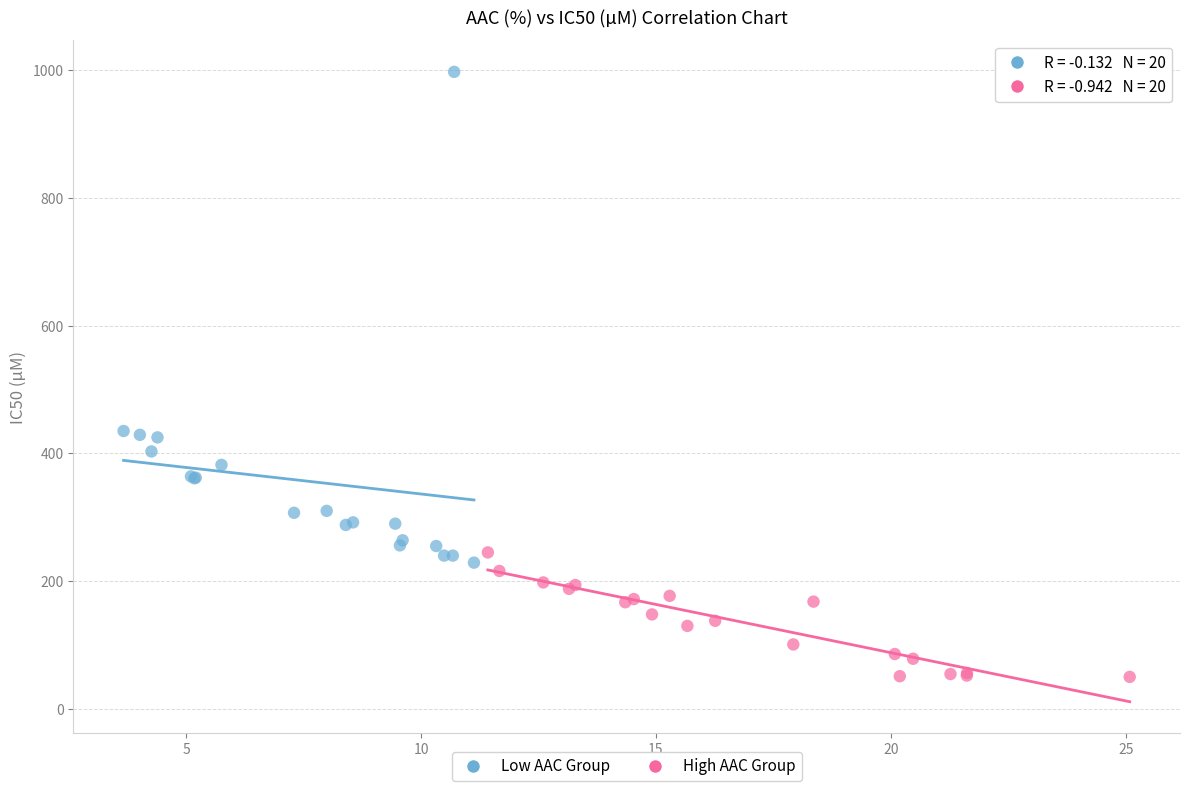

Which series has the largest Y range (max minus min)?

Low AAC Group